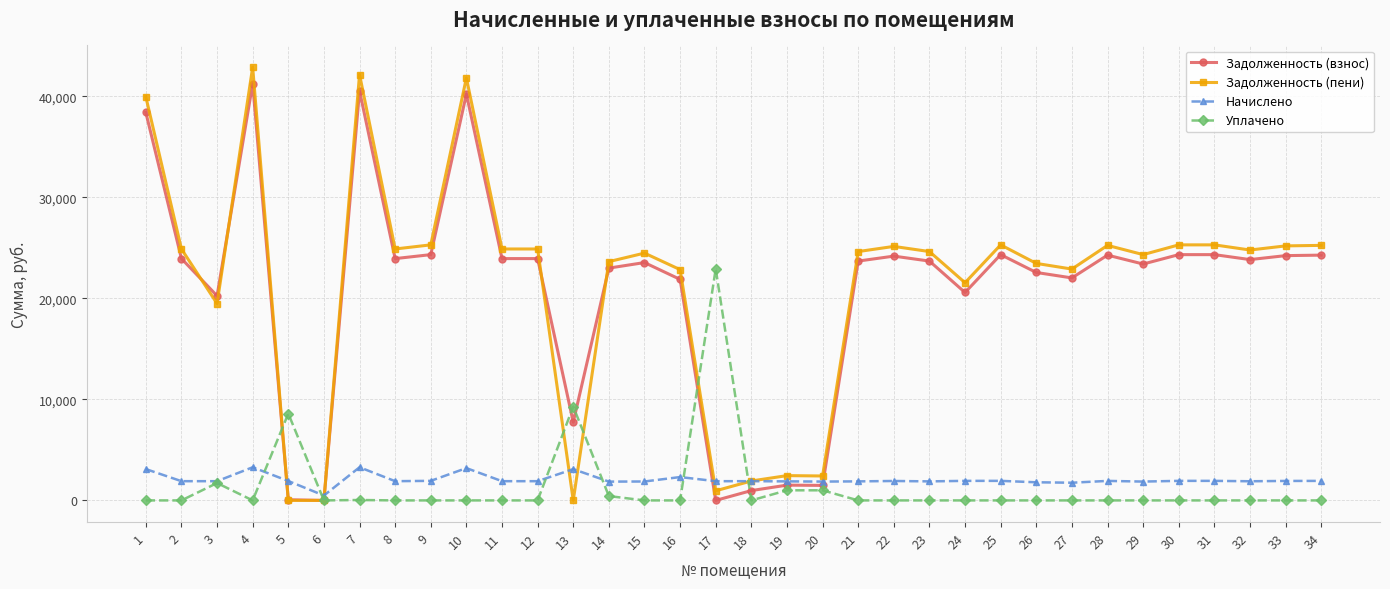

Which series has the largest total across all categories?

Задолженность (пени)